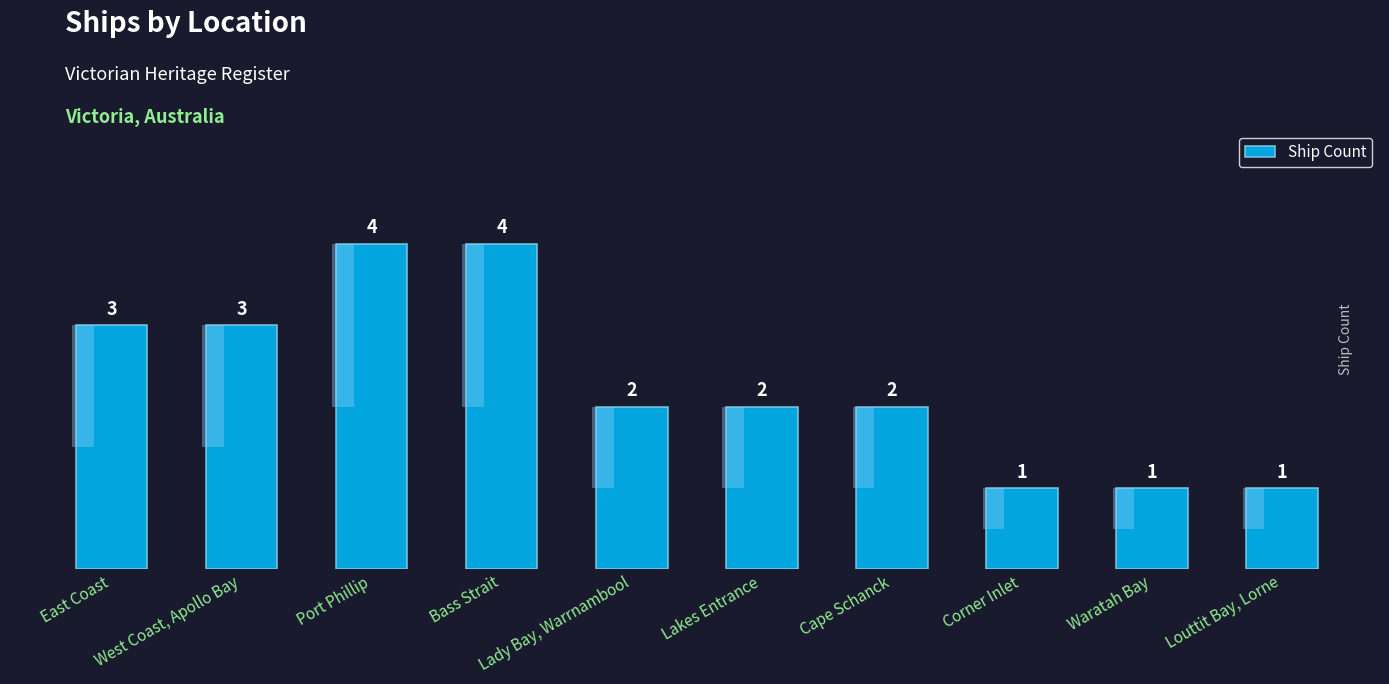

List the labels in order of value, largest first.

Port Phillip, Bass Strait, East Coast, West Coast, Apollo Bay, Lady Bay, Warrnambool, Lakes Entrance, Cape Schanck, Corner Inlet, Waratah Bay, Louttit Bay, Lorne